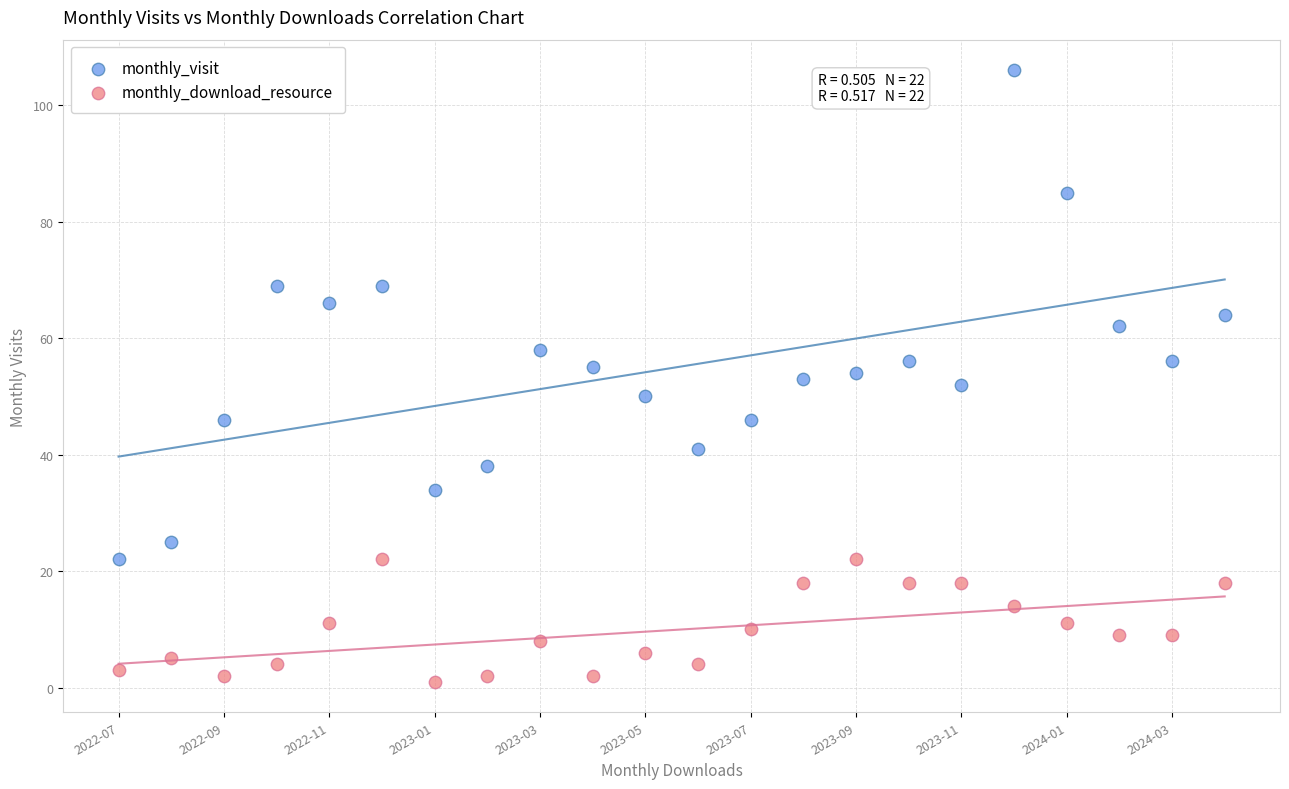

Which series has the widest spread of Y values?

monthly_visit